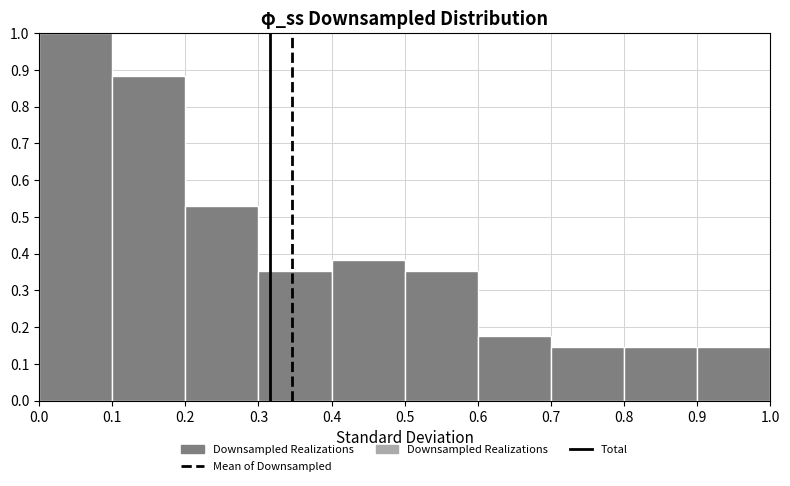

How tall is the bar that spans 0.7 to 0.8 on the x-axis? The values are not printed on the chart, so give them approximately, as read against the axis.

0.15